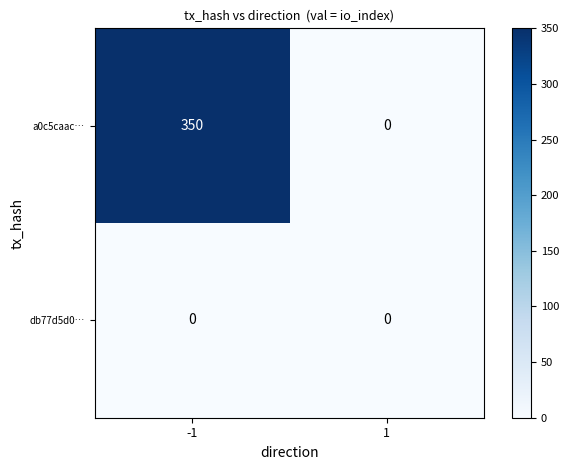

What is the total value across all series at -1?

350